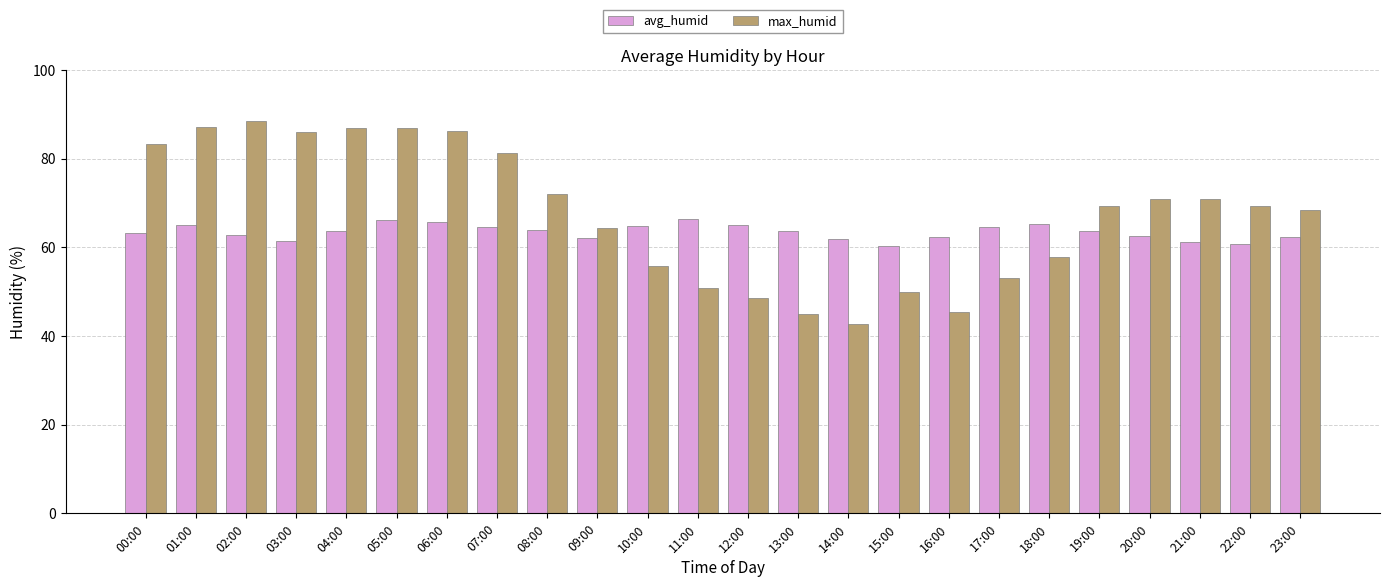

What is the lowest value of the avg_humid series?

60.2